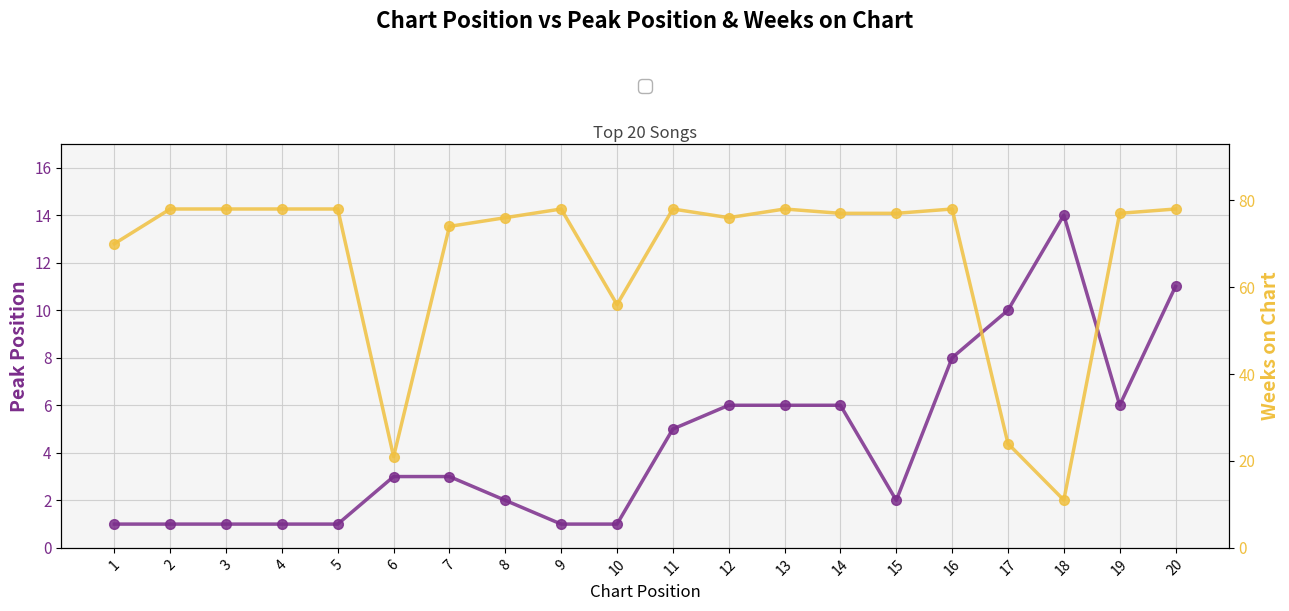

List the labels in order of Weeks on Chart value, largest first.

2, 3, 4, 5, 9, 11, 13, 16, 20, 14, 15, 19, 8, 12, 7, 1, 10, 17, 6, 18